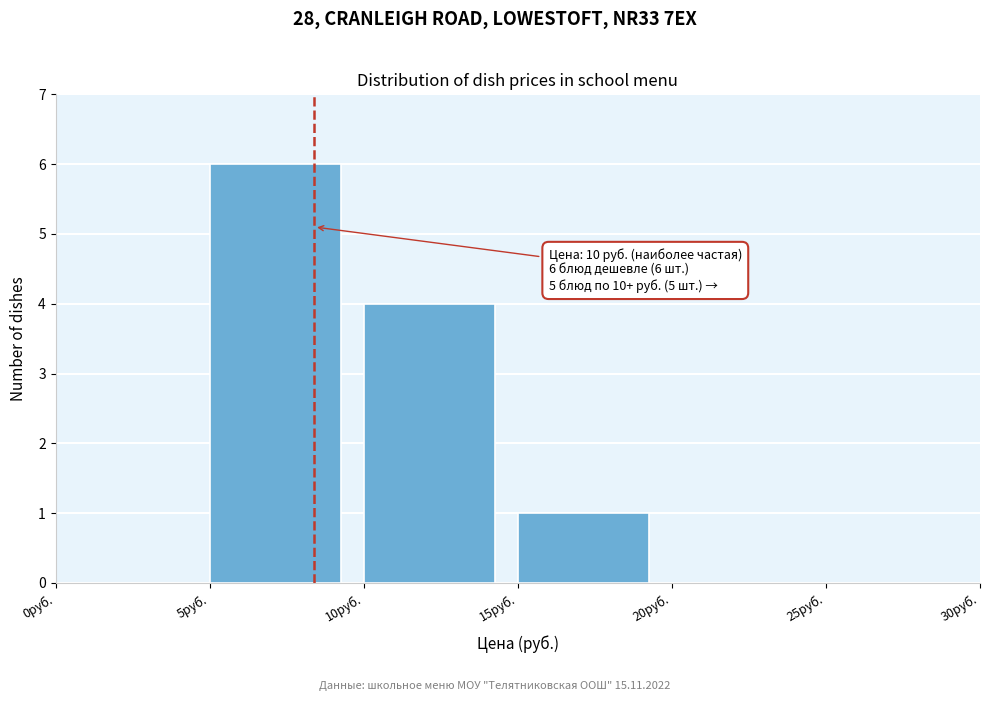

Over which range of the x-axis is the bar tallest?

5 to 10